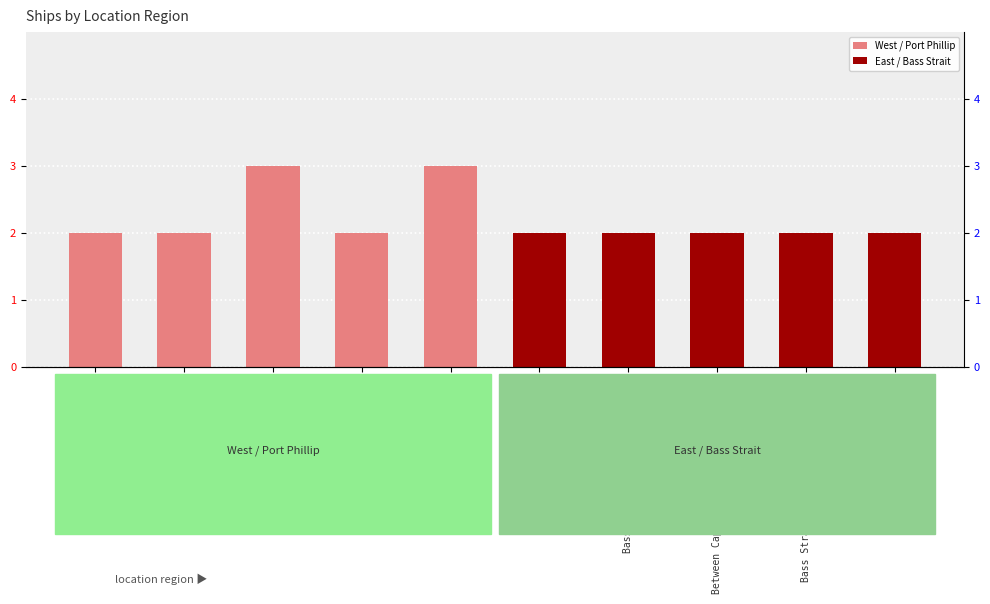

What is the smallest value displayed?

2